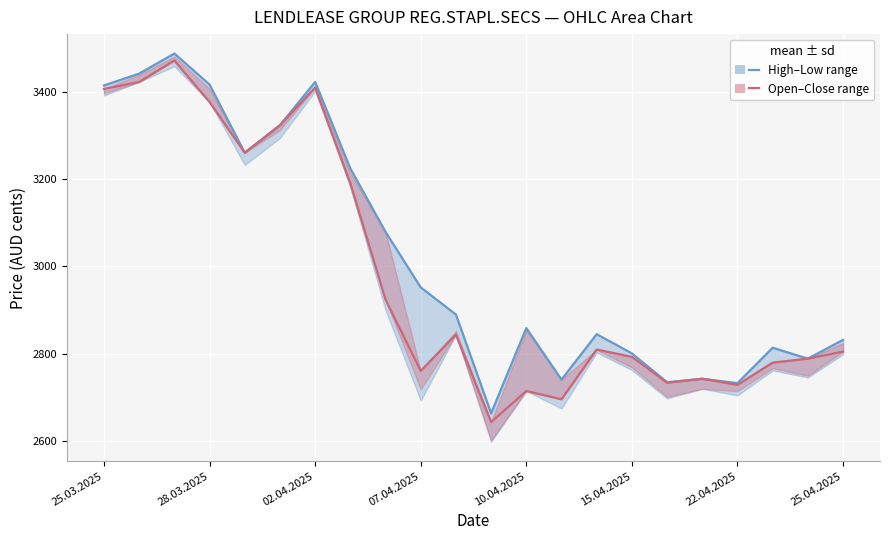

At 25.04.2025, list the series in order from largest to smallest.

High–Low range, Open–Close range